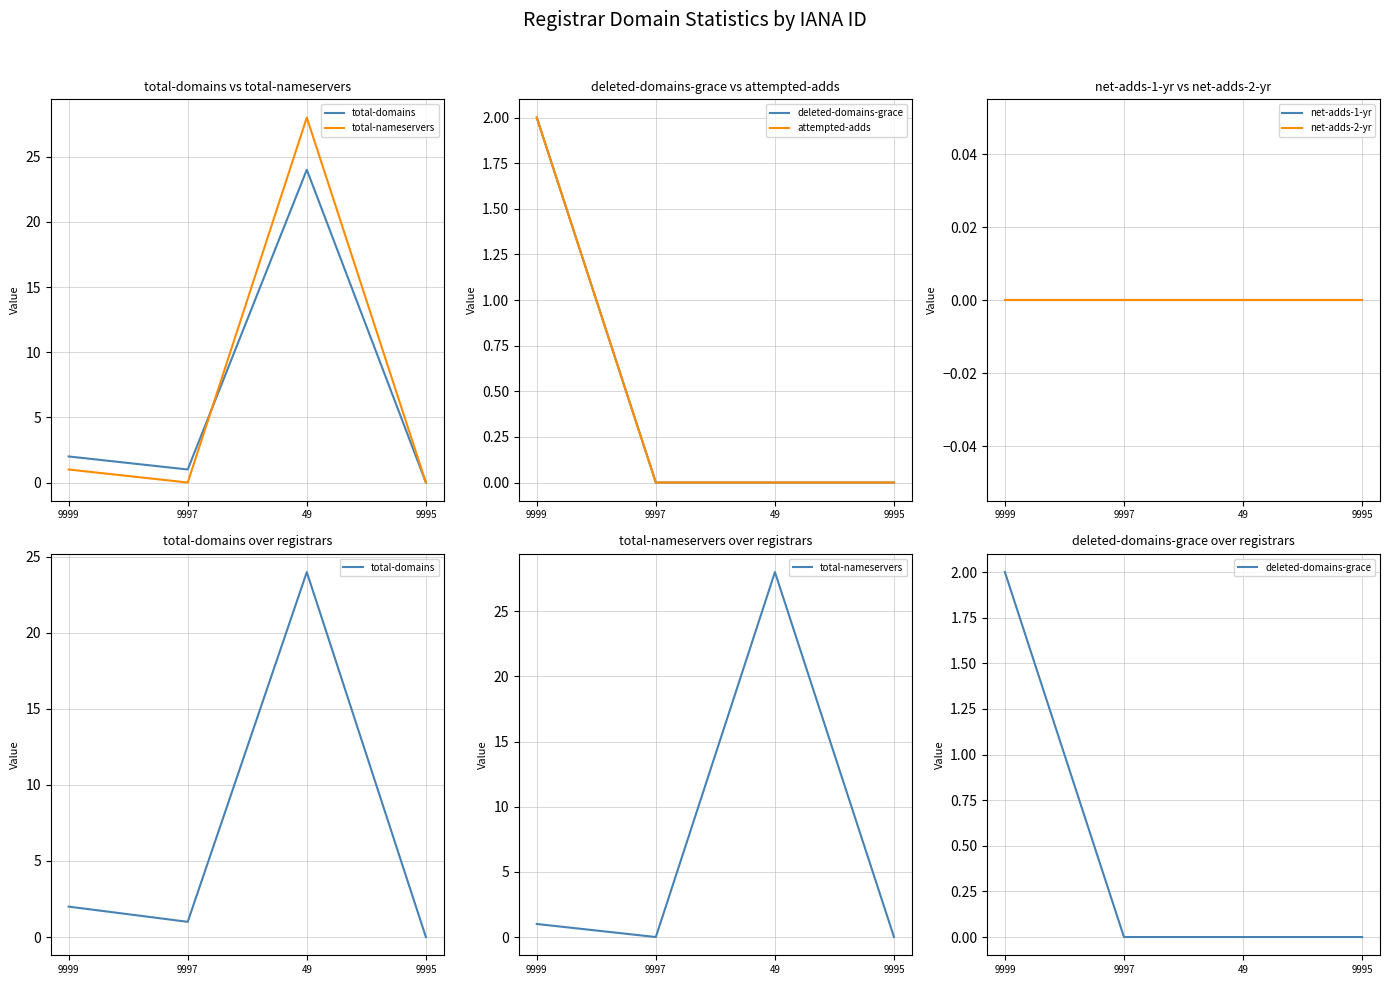

At which label is deleted-domains-grace closest to 1?

9999